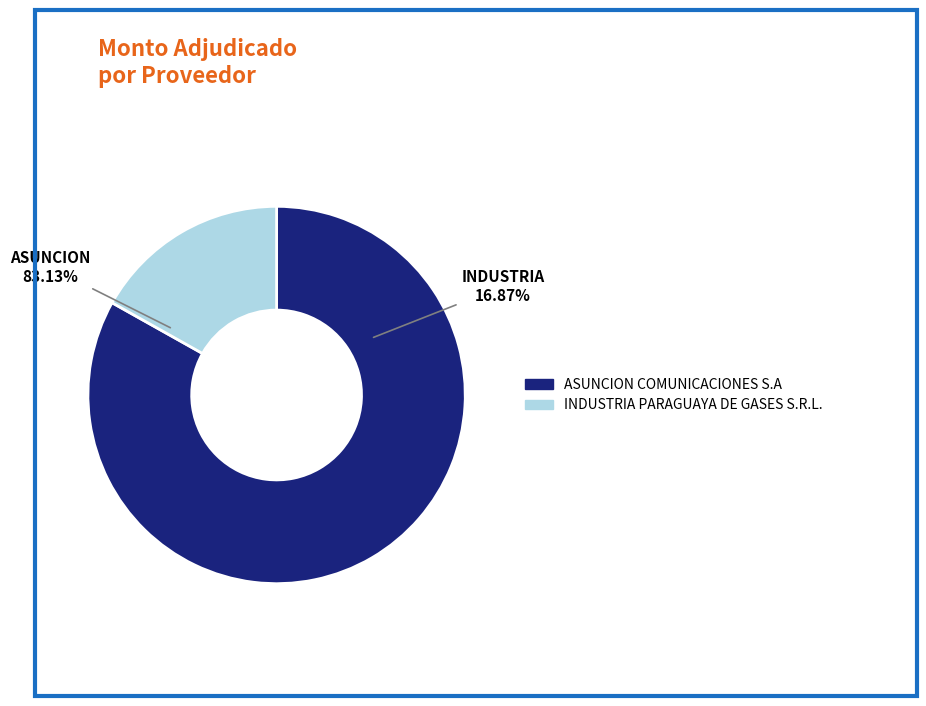

To the nearest percent, what percentage of the pie is ASUNCION COMUNICACIONES S.A?

83%